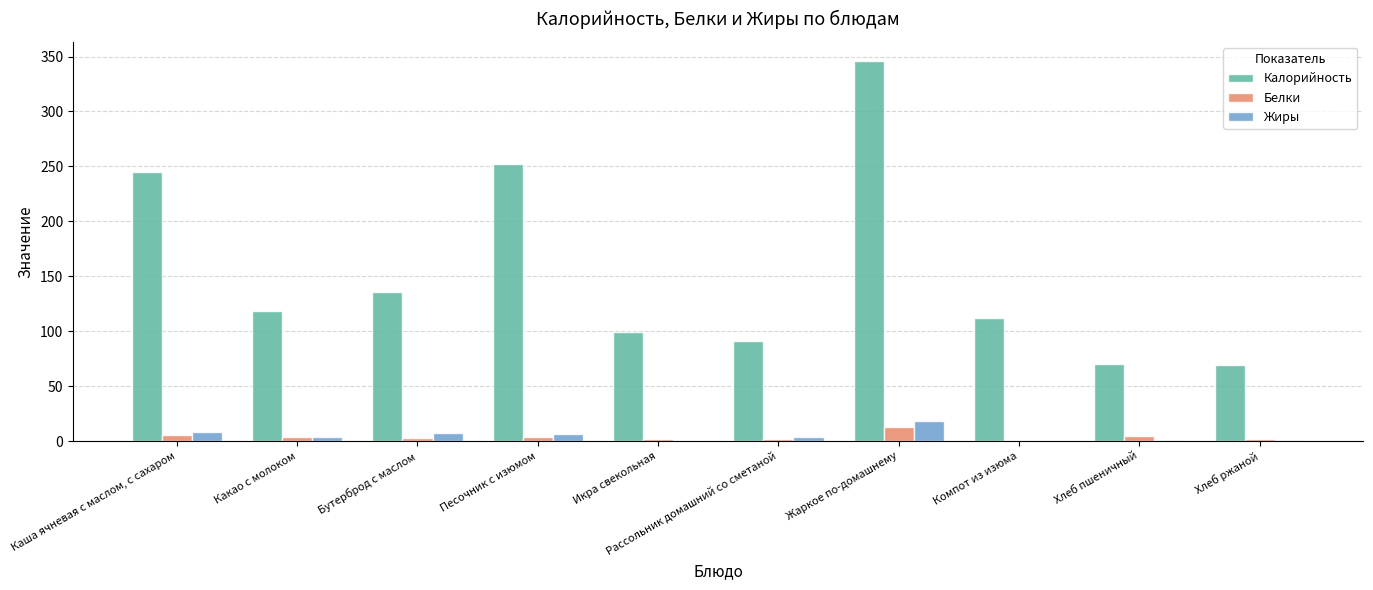

True or false: Белки has a value of 12.7 at Жаркое по-домашнему.

True